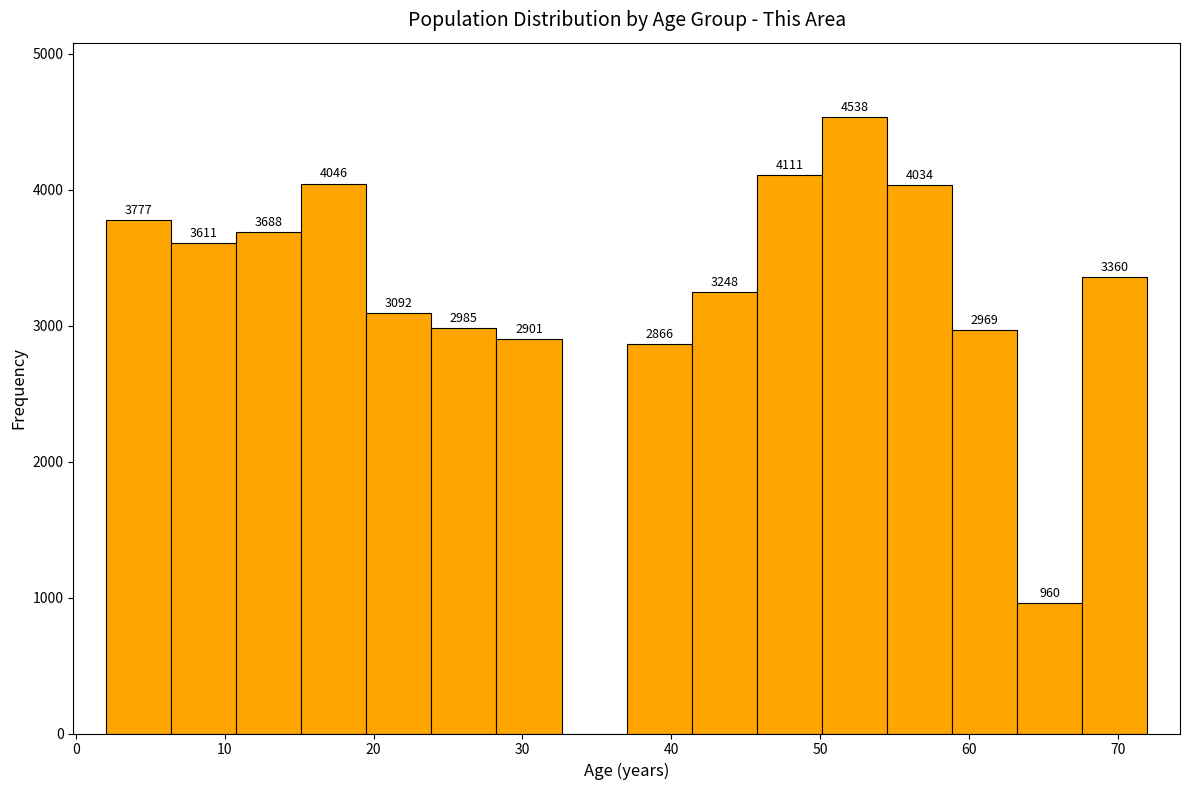

Which range on the x-axis has the tallest bar?

50 to 55